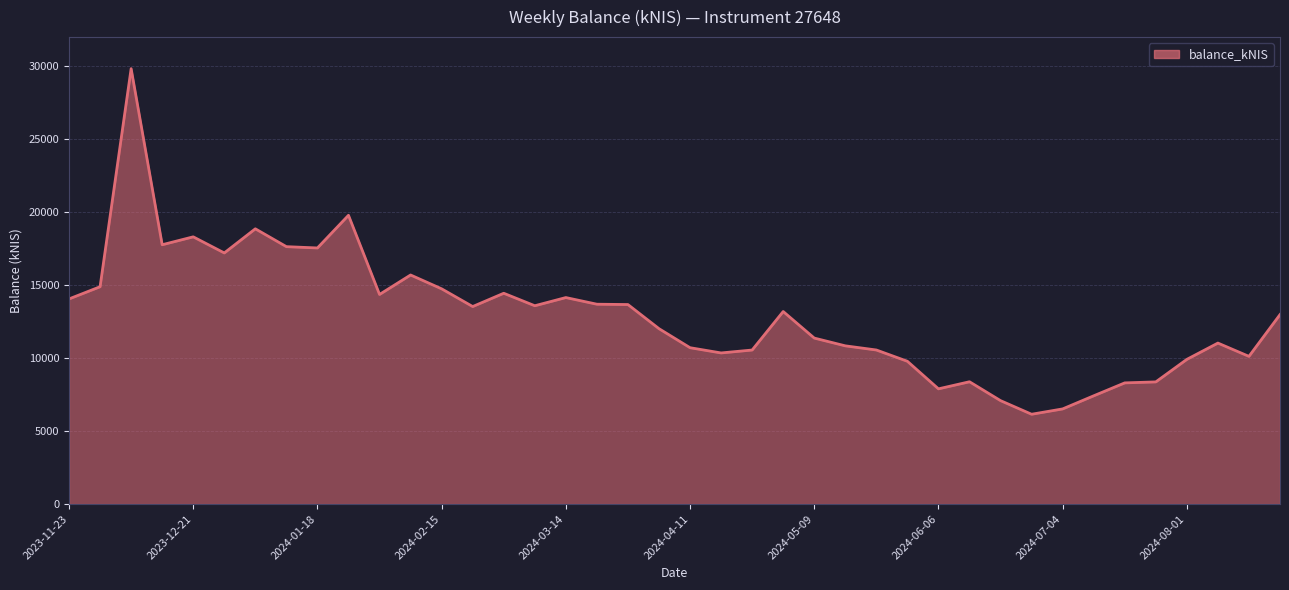

What is the maximum value shown in the chart?

29838.5